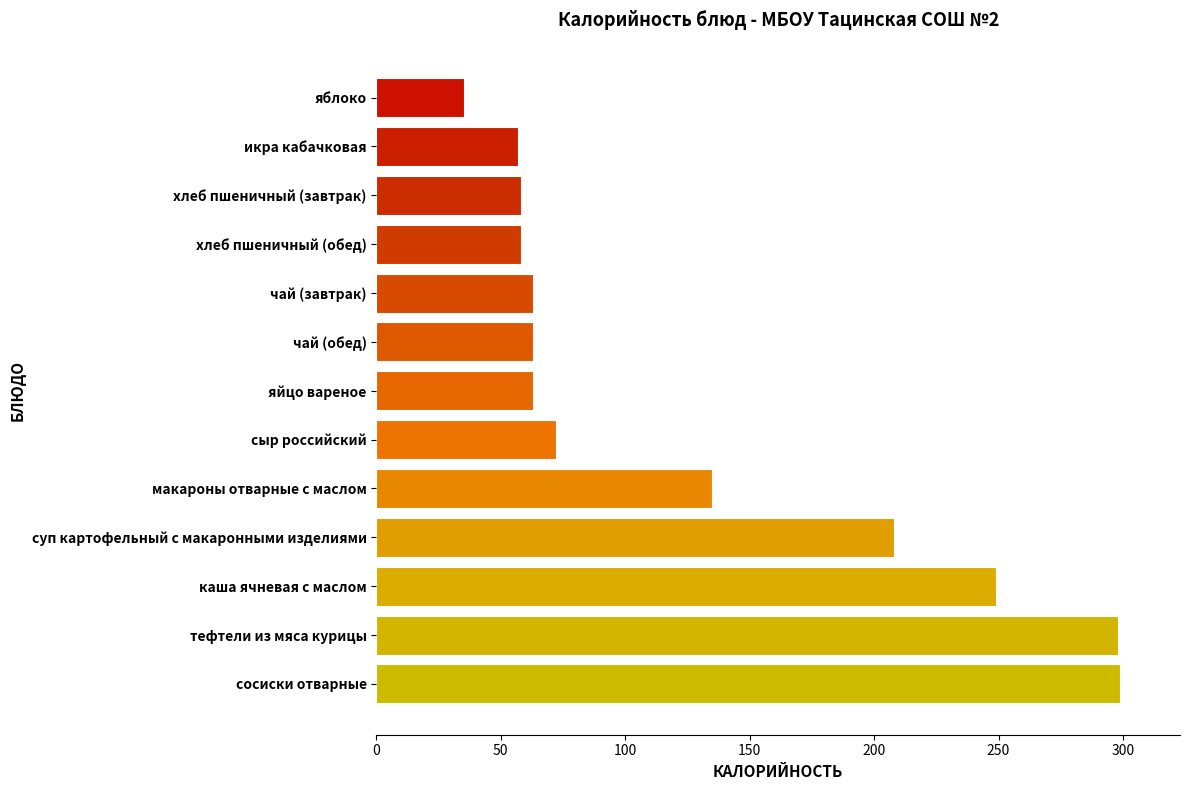

The value at икра кабачковая is 83.3. True or false?

False